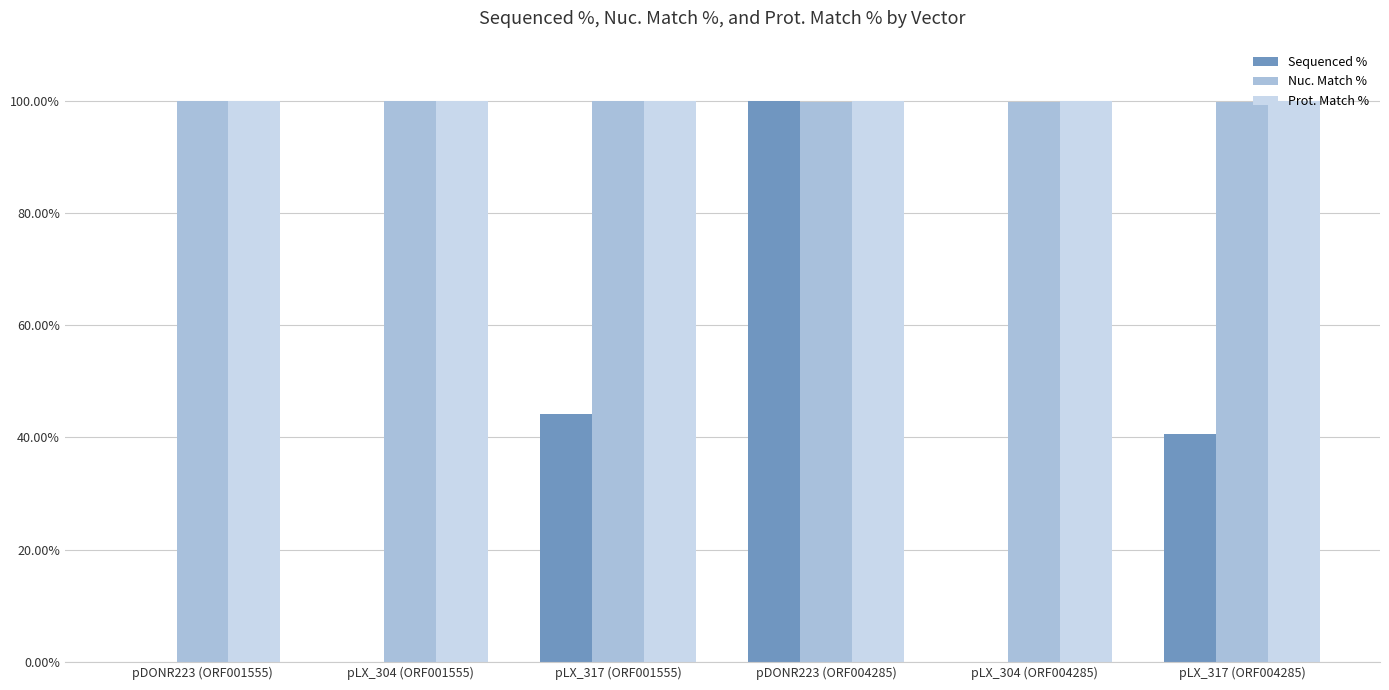

How many groups of bars are there?

6